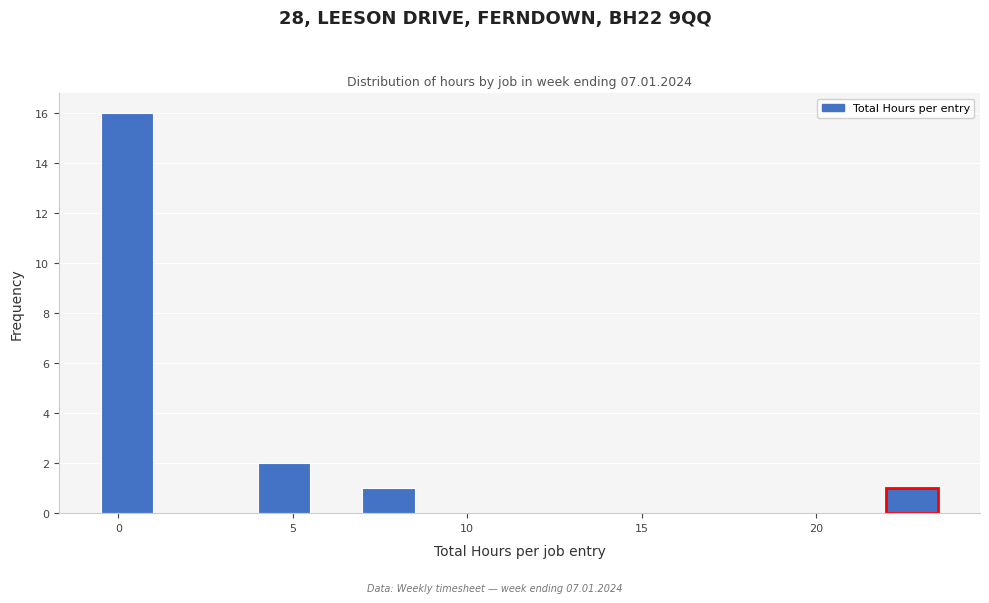

Around what value on the x-axis is the tallest bar? Give the approximate position of its centre, as read against the axis.

0.5